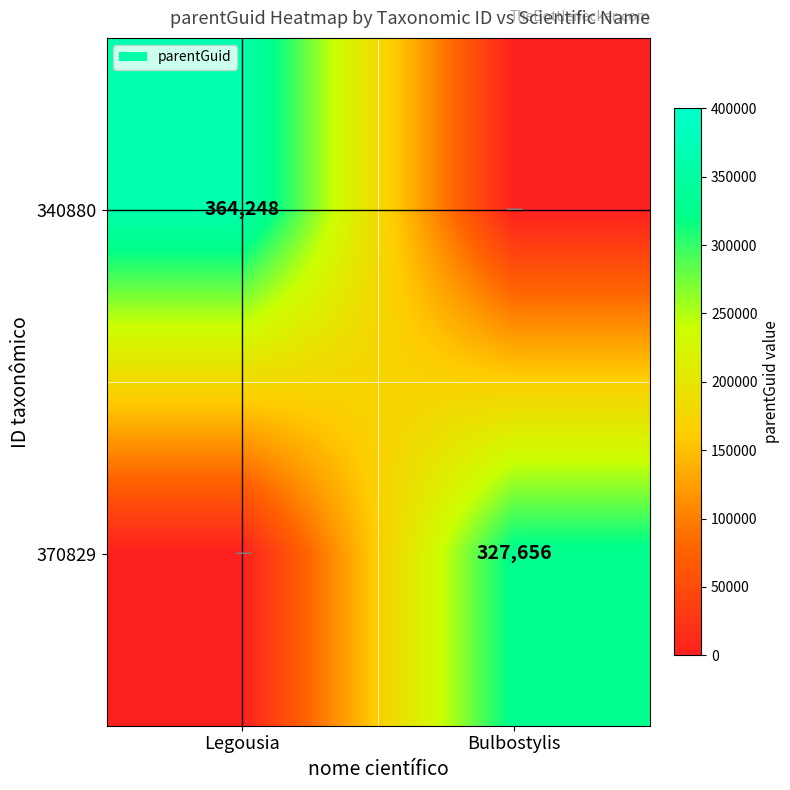

The 340880 series shows 147669 at Legousia. True or false?

False